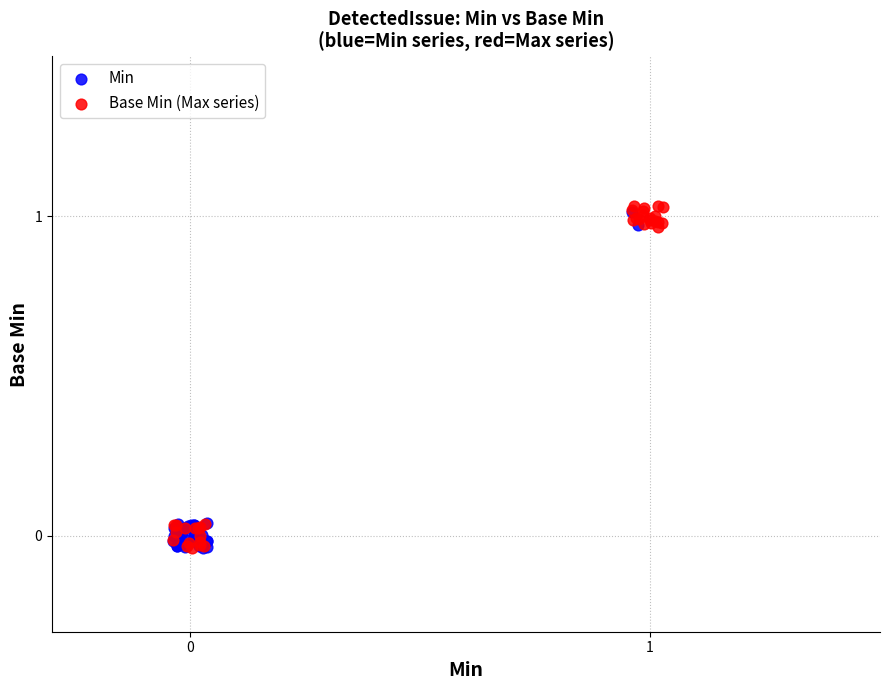

What are all the series names shown in the legend?

Min, Base Min (Max series)